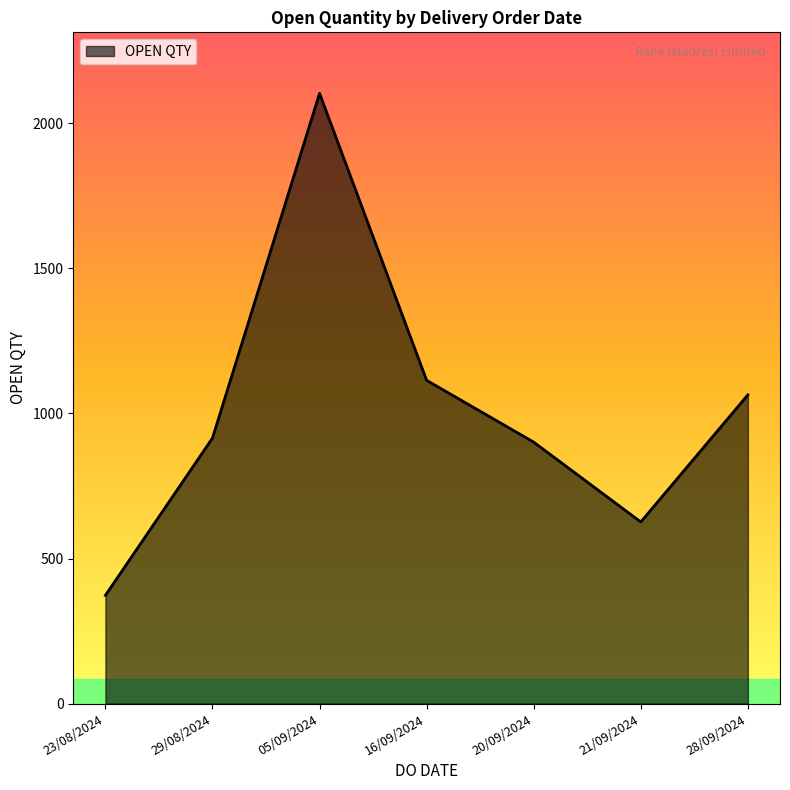

Between 28/09/2024 and 16/09/2024, which is larger?

16/09/2024